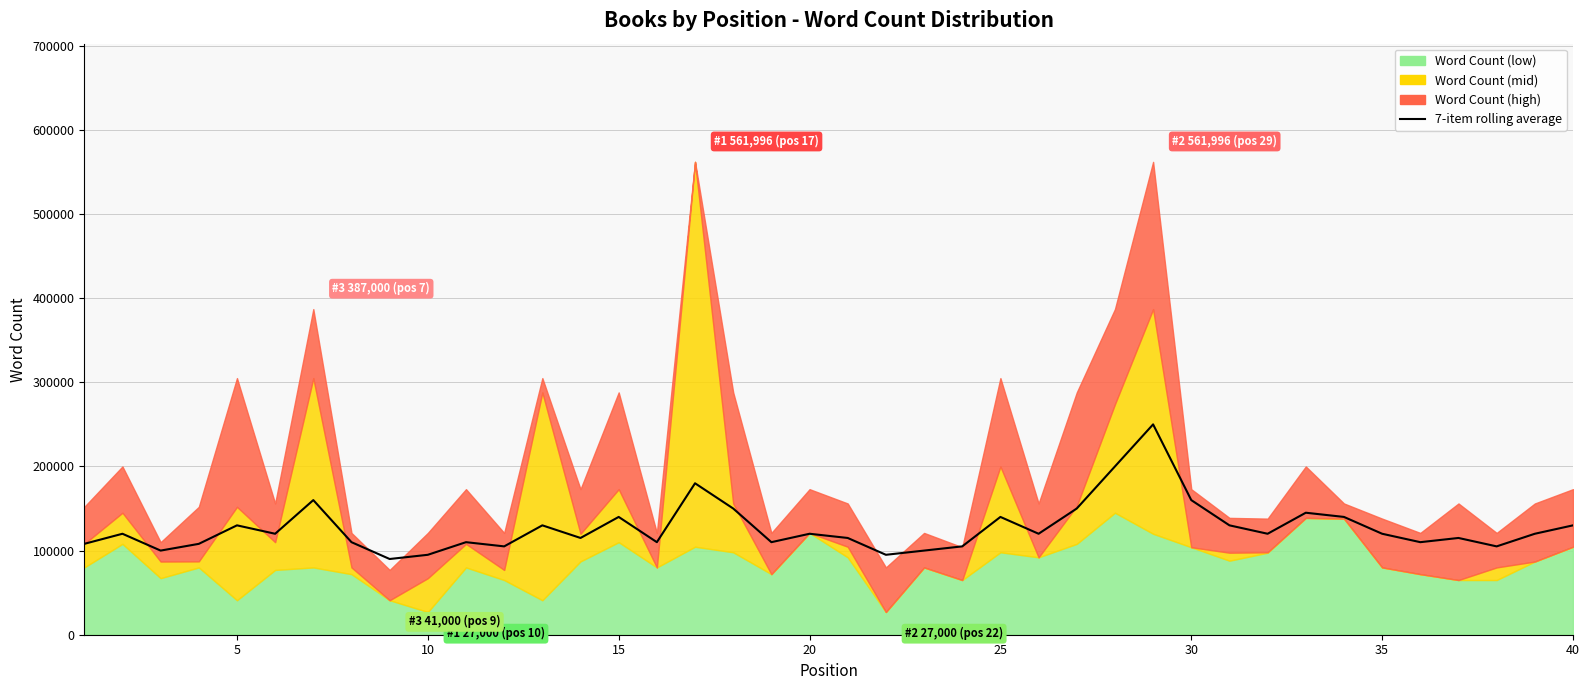

The value at 35 is 161590. True or false?

False